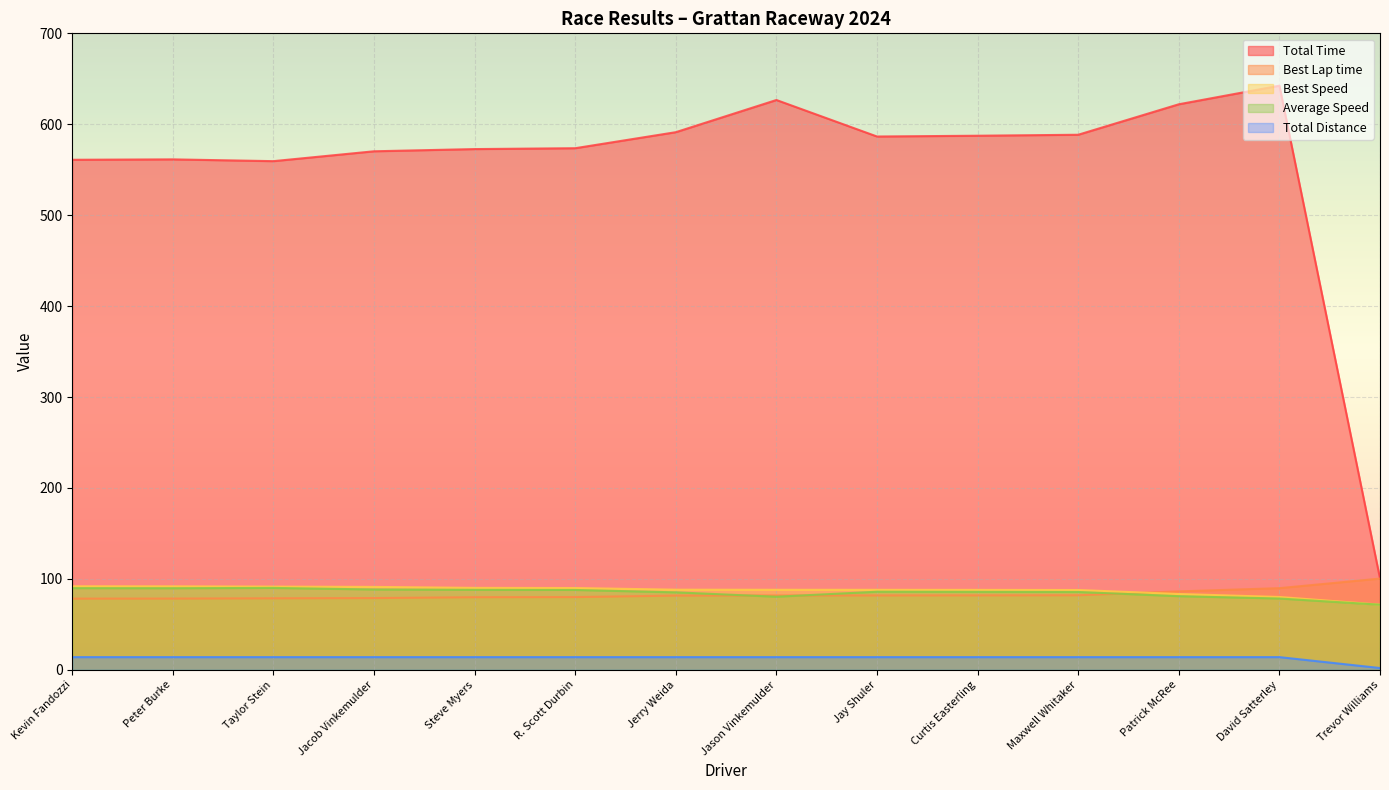

Which series has the largest total across all categories?

Total Time